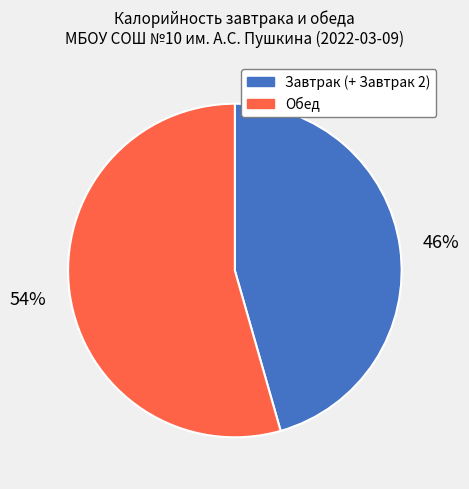

Is there any slice that represents more than half of the pie?

Yes